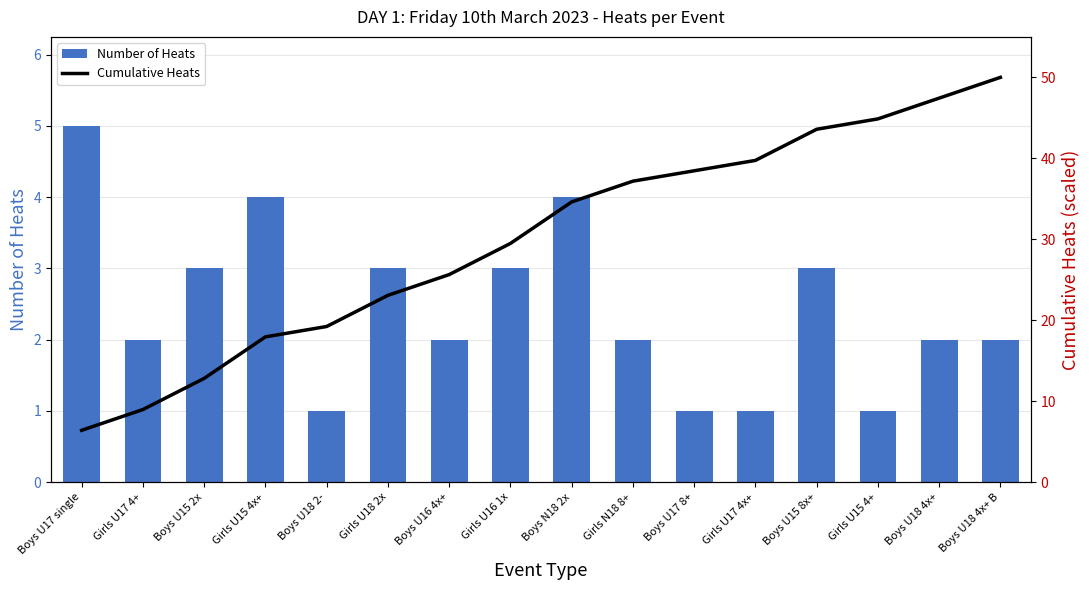

Between Girls U17 4+ and Boys U18 4x+, which series saw the biggest shift?

Cumulative Heats